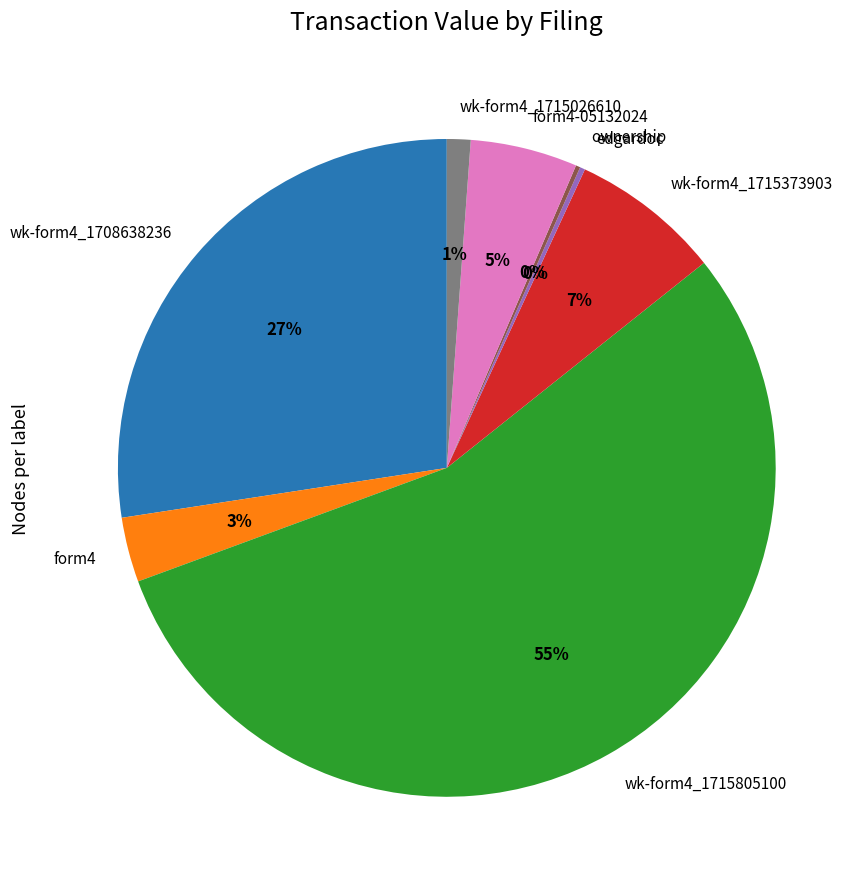

Is the sum of form4-05132024 and wk-form4_1708638236 greater than half?

No